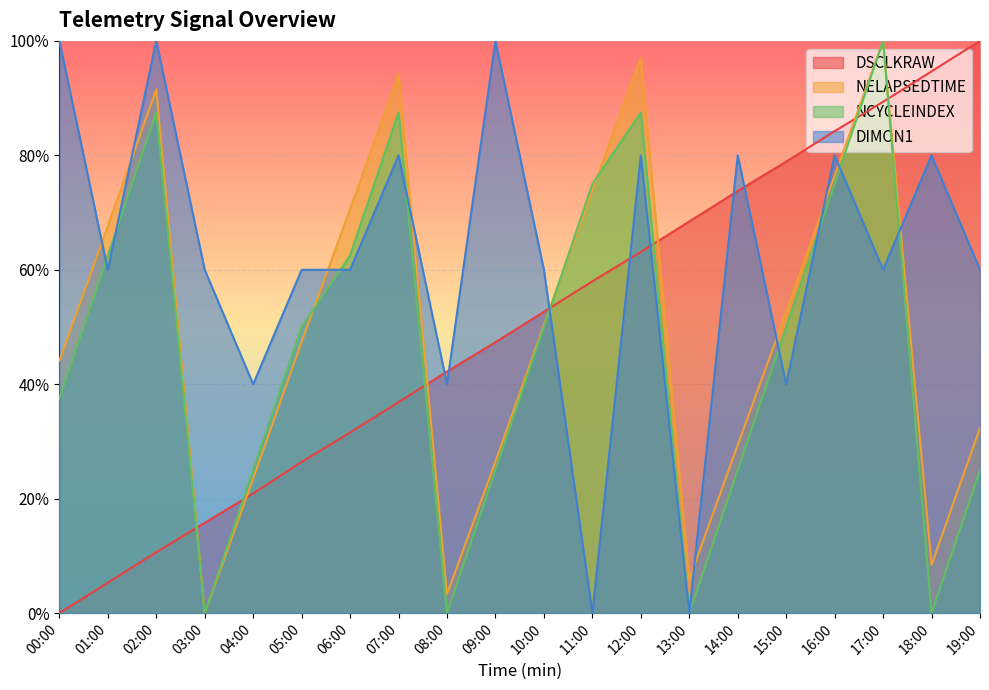

In NELAPSEDTIME, how many points are higher than both neighbors (excluding endpoints)?

4